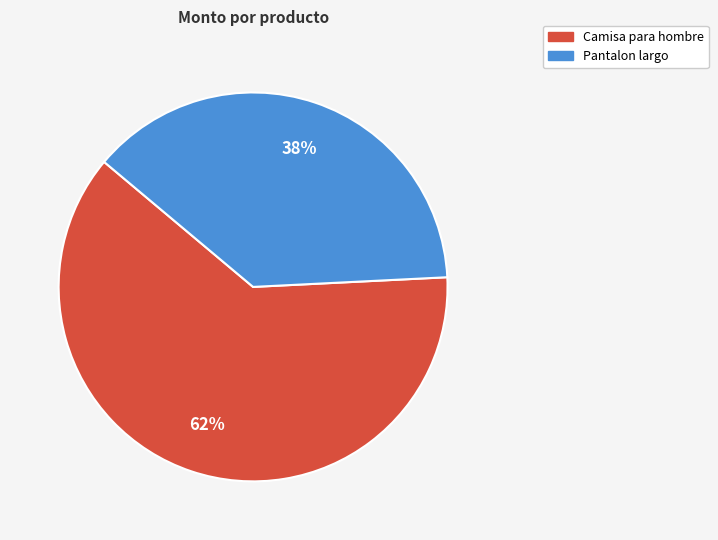

The Camisa para hombre slice represents 56% of the pie. True or false?

False